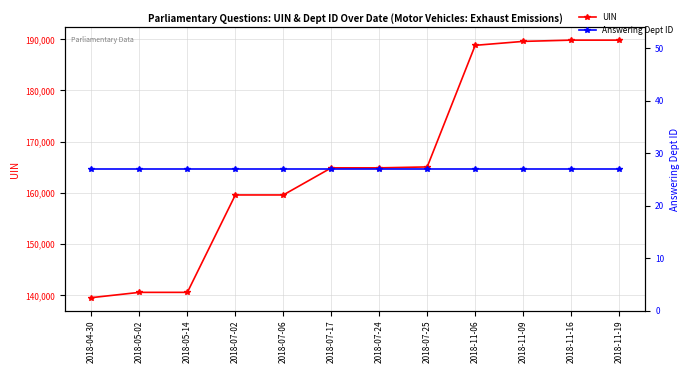

At 2018-05-02, list the series in order from smallest to largest.

Answering Dept ID, UIN